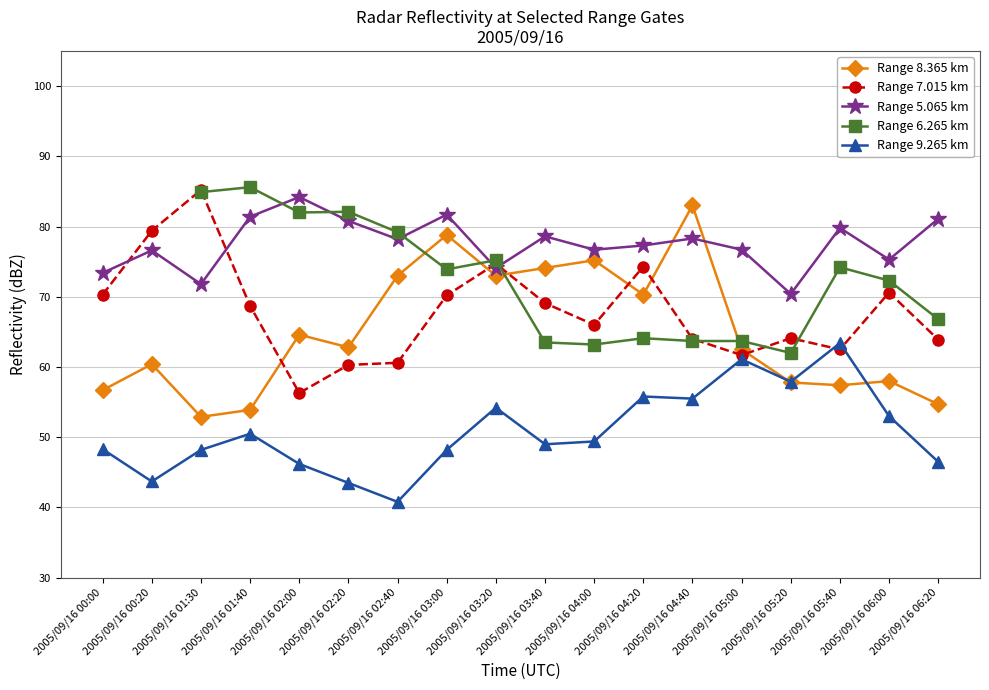

Rank the series at 2005/09/16 03:20 from lowest to highest value.

Range 9.265 km, Range 8.365 km, Range 5.065 km, Range 7.015 km, Range 6.265 km